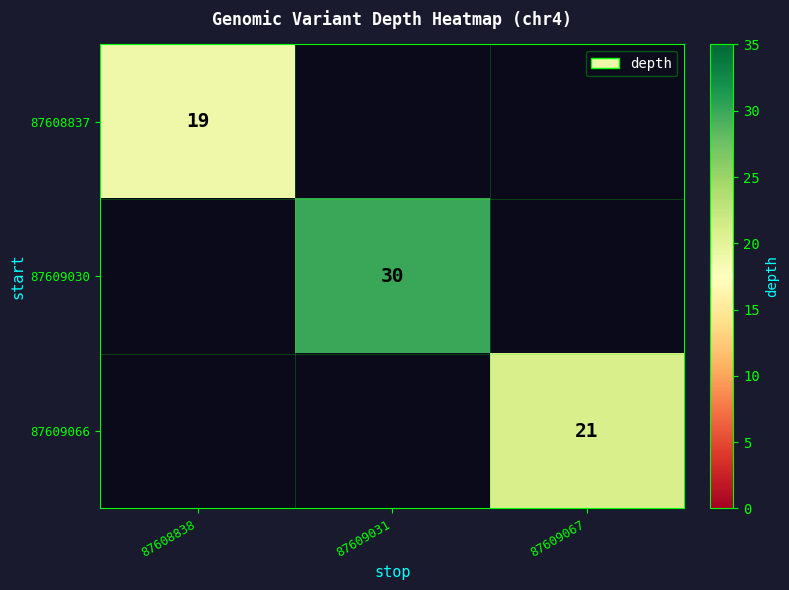

The value of 87609030 at 87609031 is 43. True or false?

False